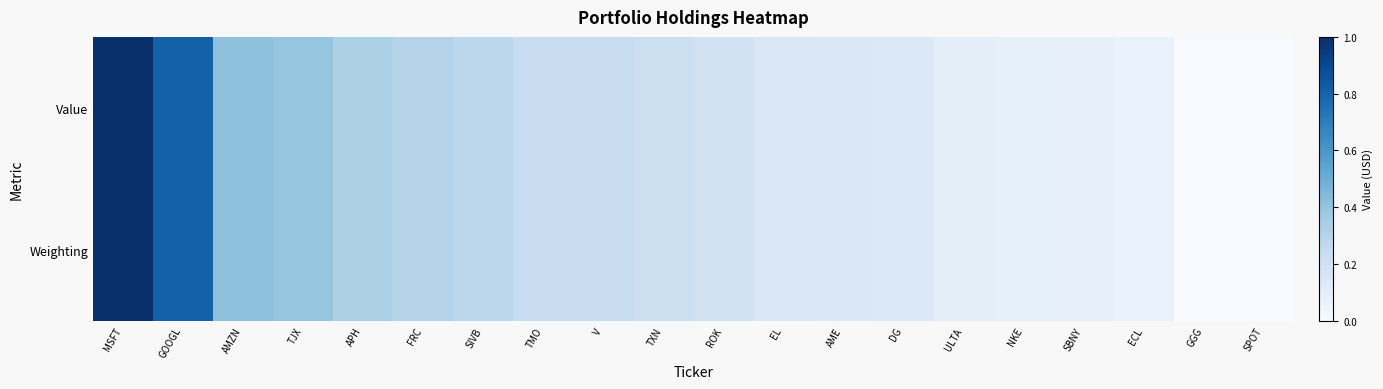

Which category has the lowest value across all series?

SPOT